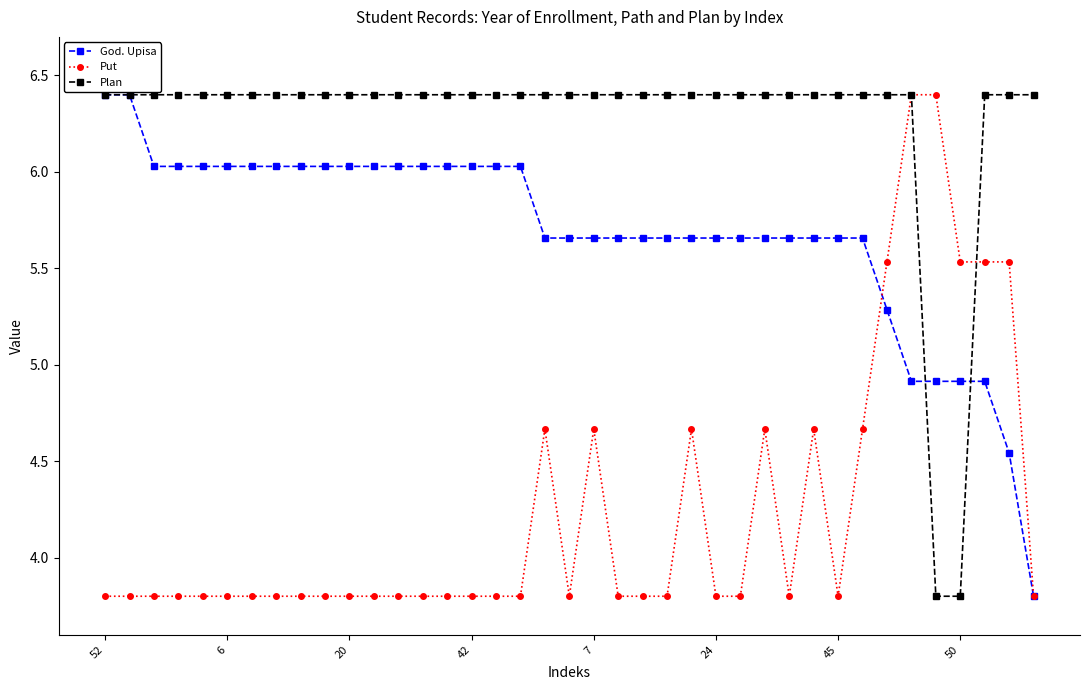

List the series in order of their overall mean, lowest first.

Put, God. Upisa, Plan